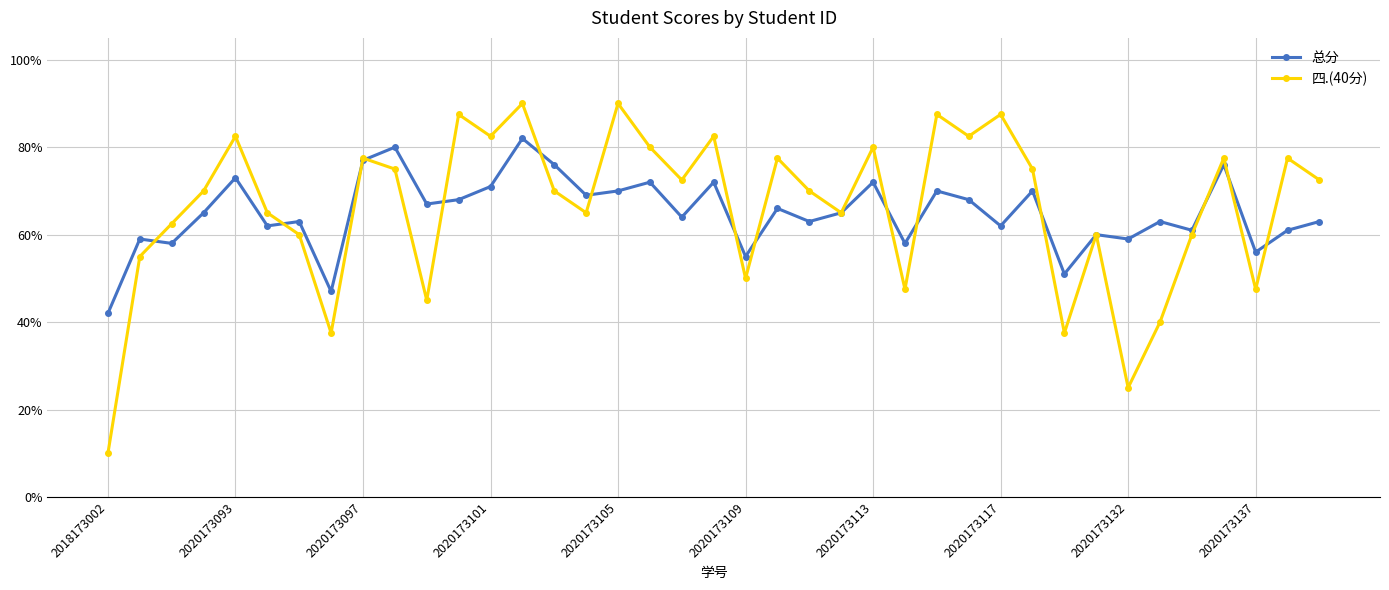

Is this an area chart (filled region under the line)?

No